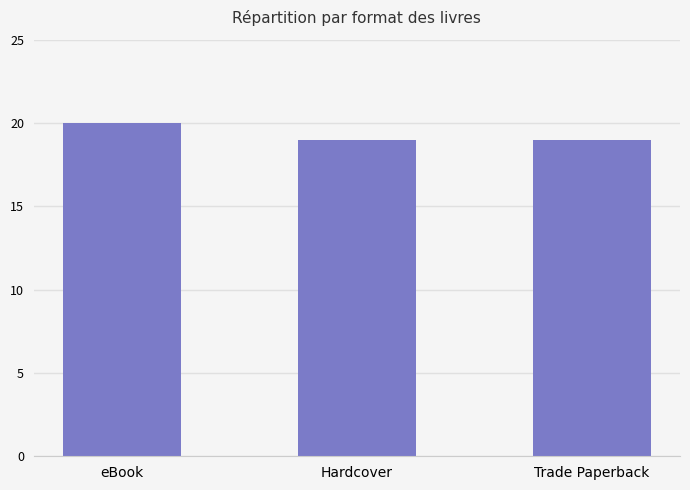

What is the sum of all values?

58